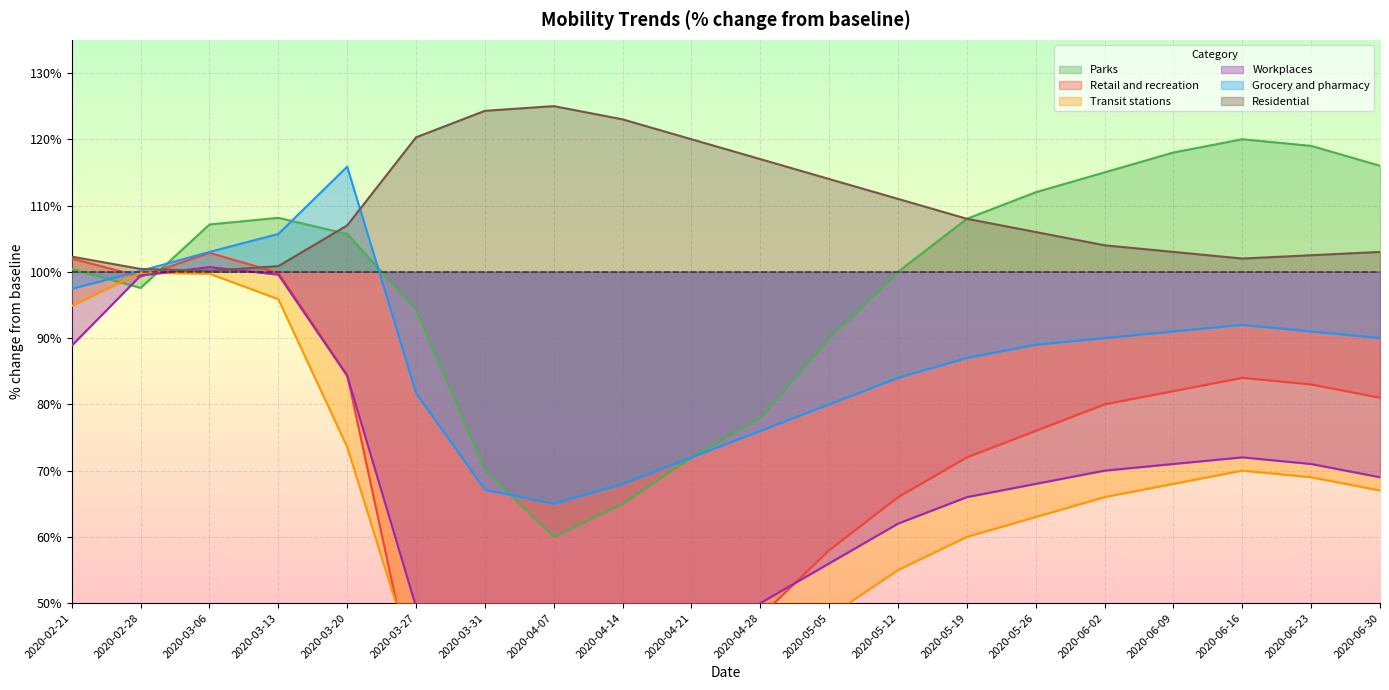

At which label does Transit stations first exceed 66?

2020-02-21